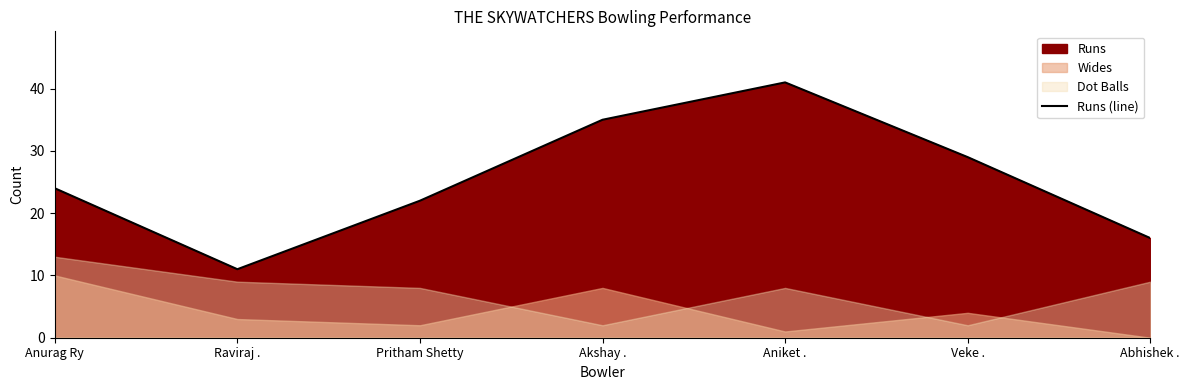

How many lines are shown in the chart?

1